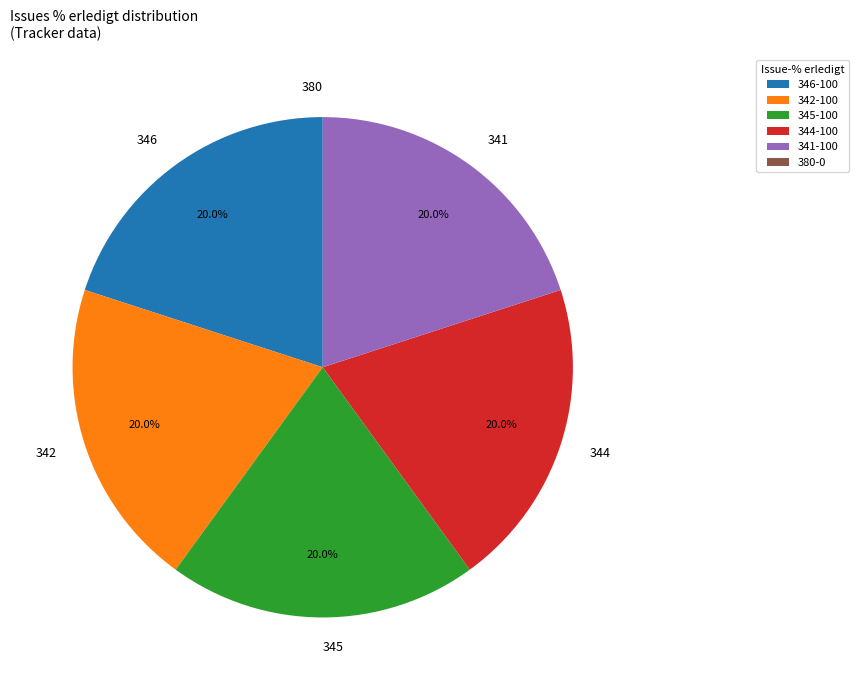

Combined, do 342 and 346 account for over 50%?

No